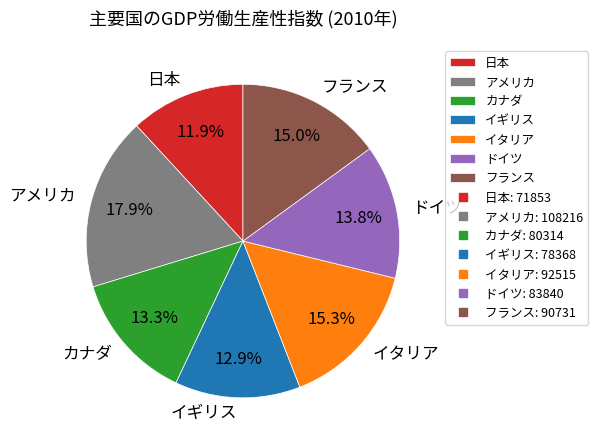

Count the number of slices in the pie.

7